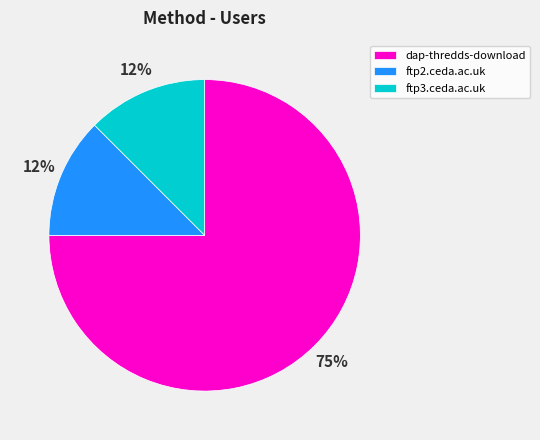

What is the largest slice in the pie chart?

dap-thredds-download